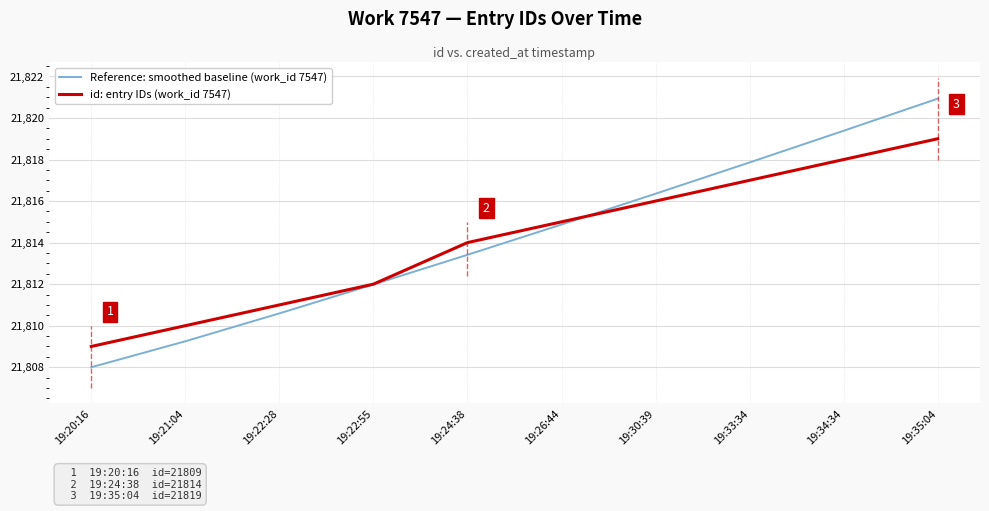

What is the lowest value of the Reference: smoothed baseline (work_id 7547) series?

21808.0